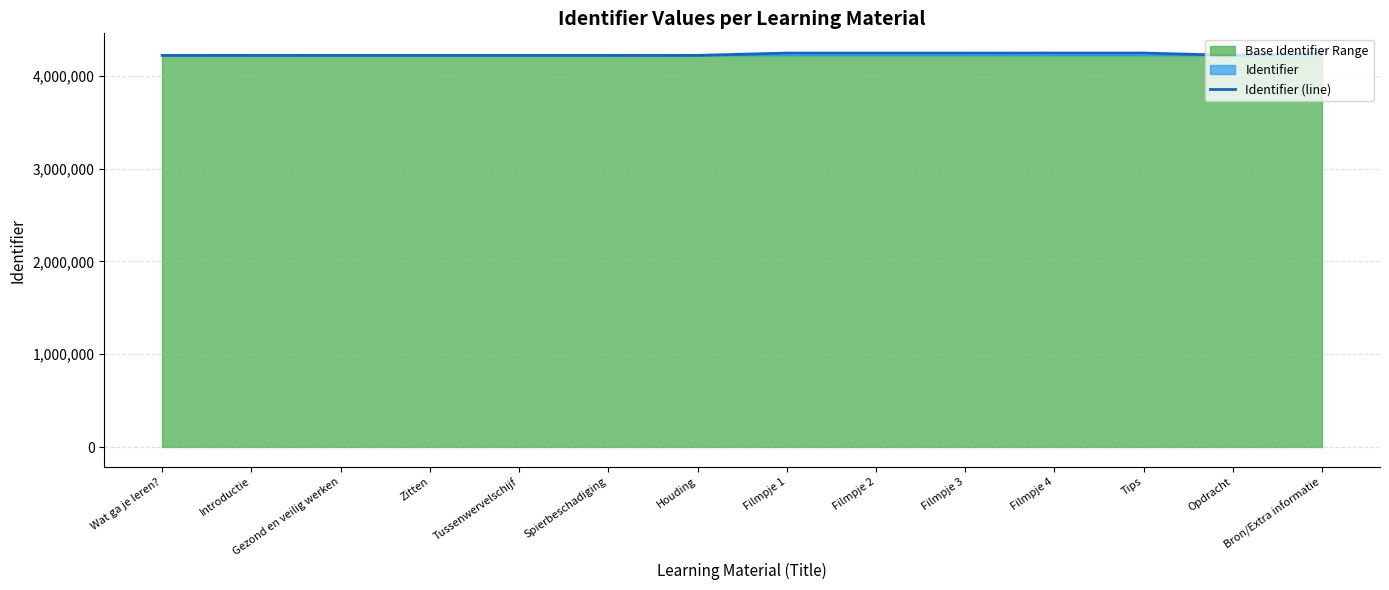

Does the chart have visible grid lines?

Yes